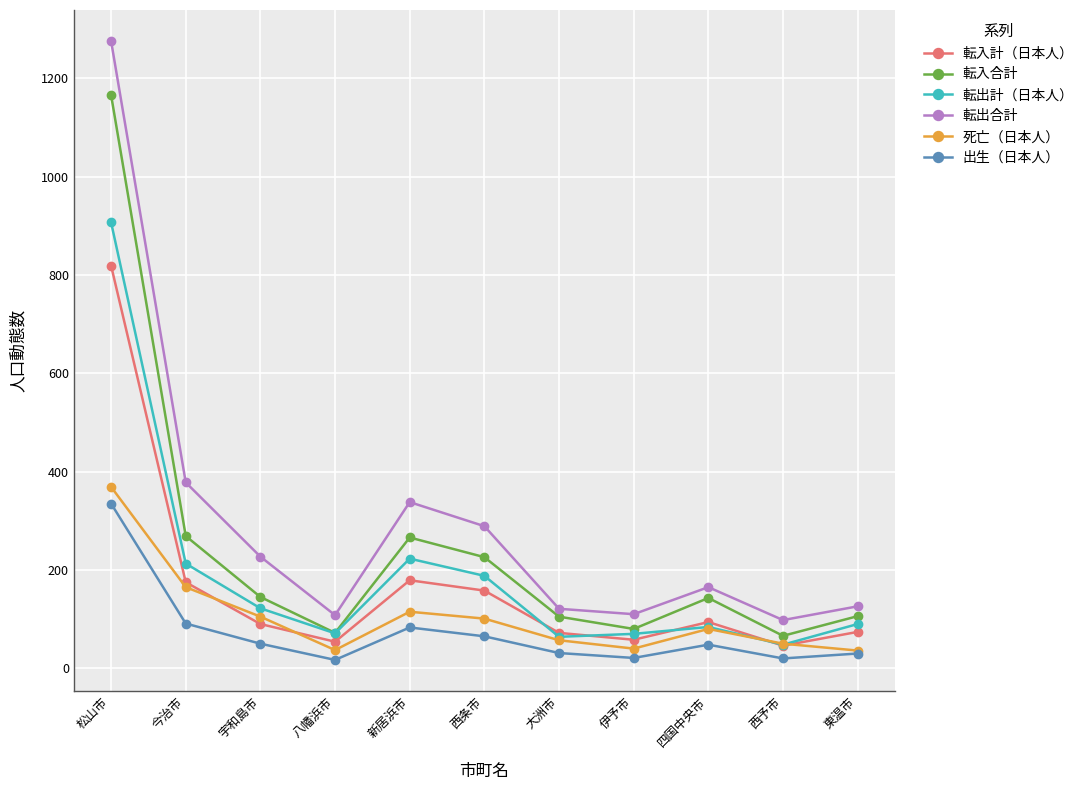

What is the value of the 出生（日本人） point at the 5th from the left?

83